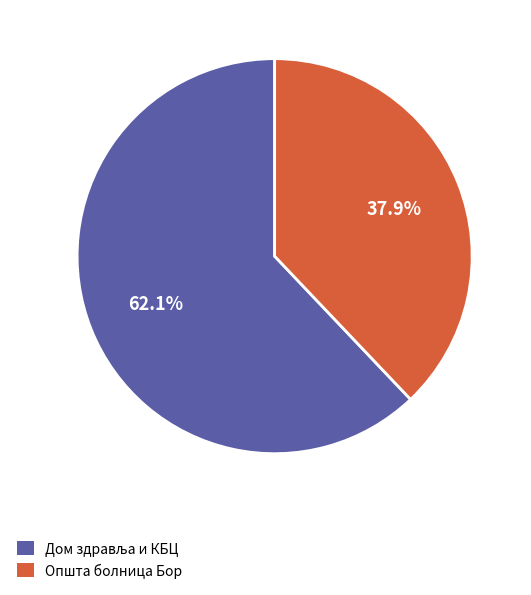

Is there a majority slice in this chart?

Yes